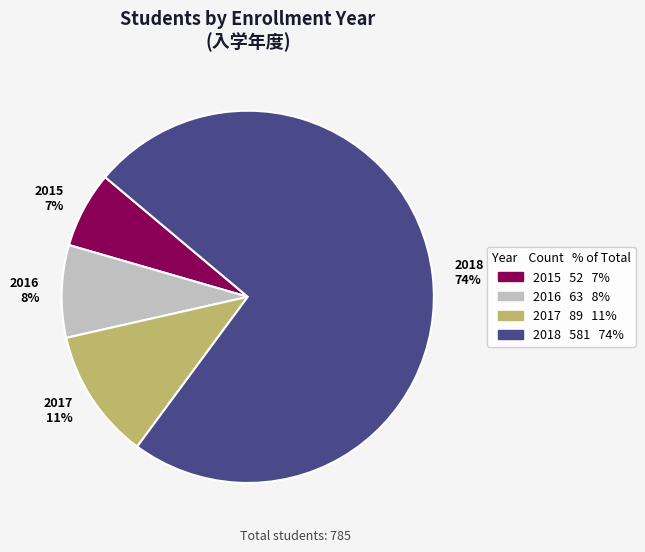

Is the sum of 2016 8% and 2017 11% greater than half?

No